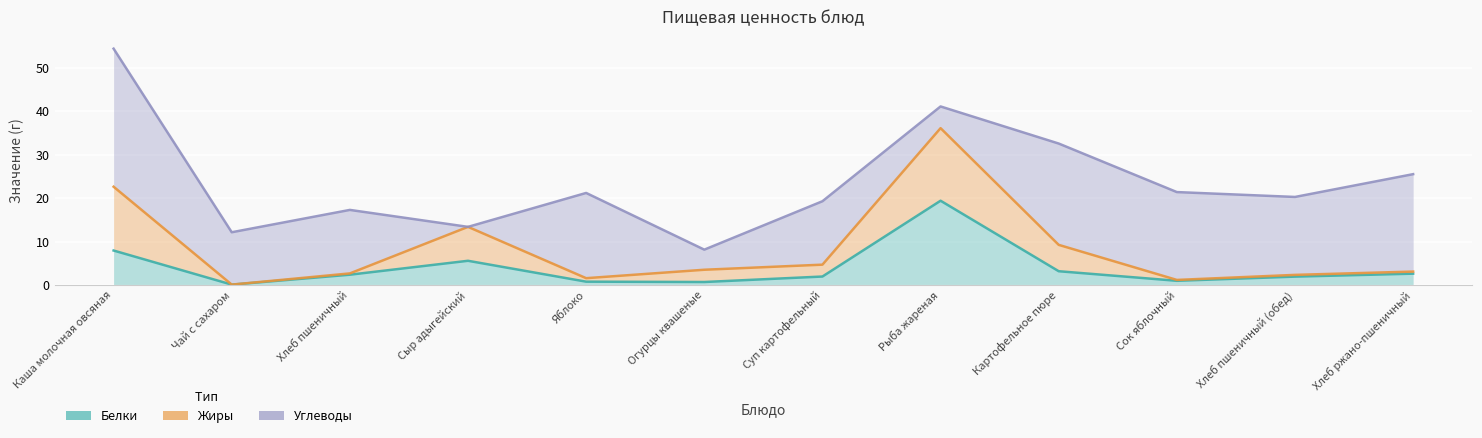

In Жиры, how many points are lower than both neighbors (excluding endpoints)?

4